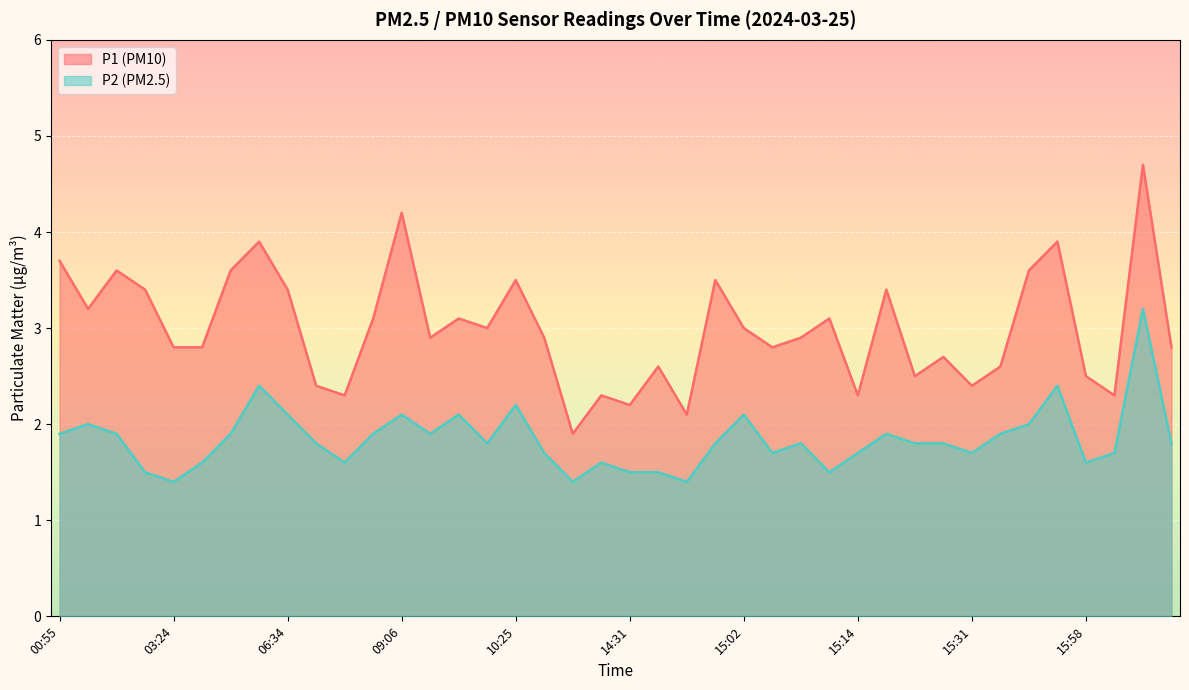

At which category does P2 reach its first local peak?

01:02